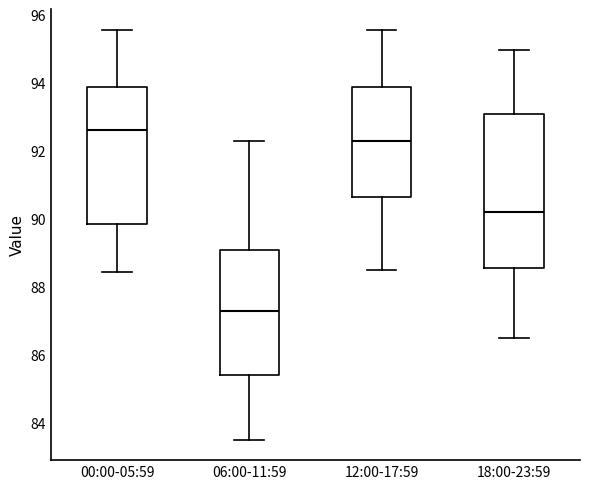

Reading left to right, transcribe this box plot: for each box, give where its median line is, the range the box spans, and where its two whiskers end, as read against the y-axis. The values are not printed on the chart, so give them approximately, as read against the axis.

00:00-05:59: median 92.6, box 89.8 to 93.8, whiskers 88.4 to 95.6
06:00-11:59: median 87.4, box 85.4 to 89.0, whiskers 83.6 to 92.4
12:00-17:59: median 92.4, box 90.6 to 94.0, whiskers 88.6 to 95.6
18:00-23:59: median 90.2, box 88.6 to 93.0, whiskers 86.6 to 95.0